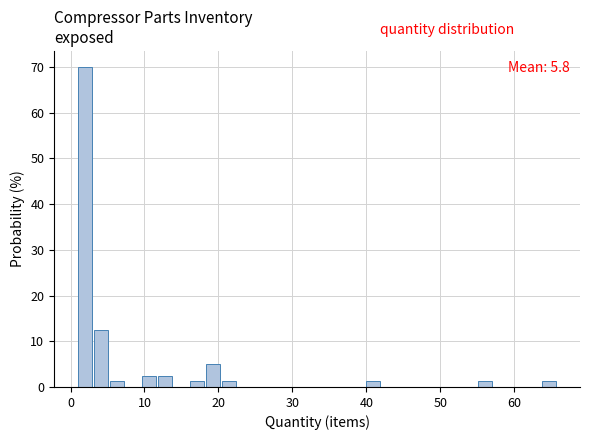

Around what value on the x-axis is the tallest bar? Give the approximate position of its centre, as read against the axis.

2